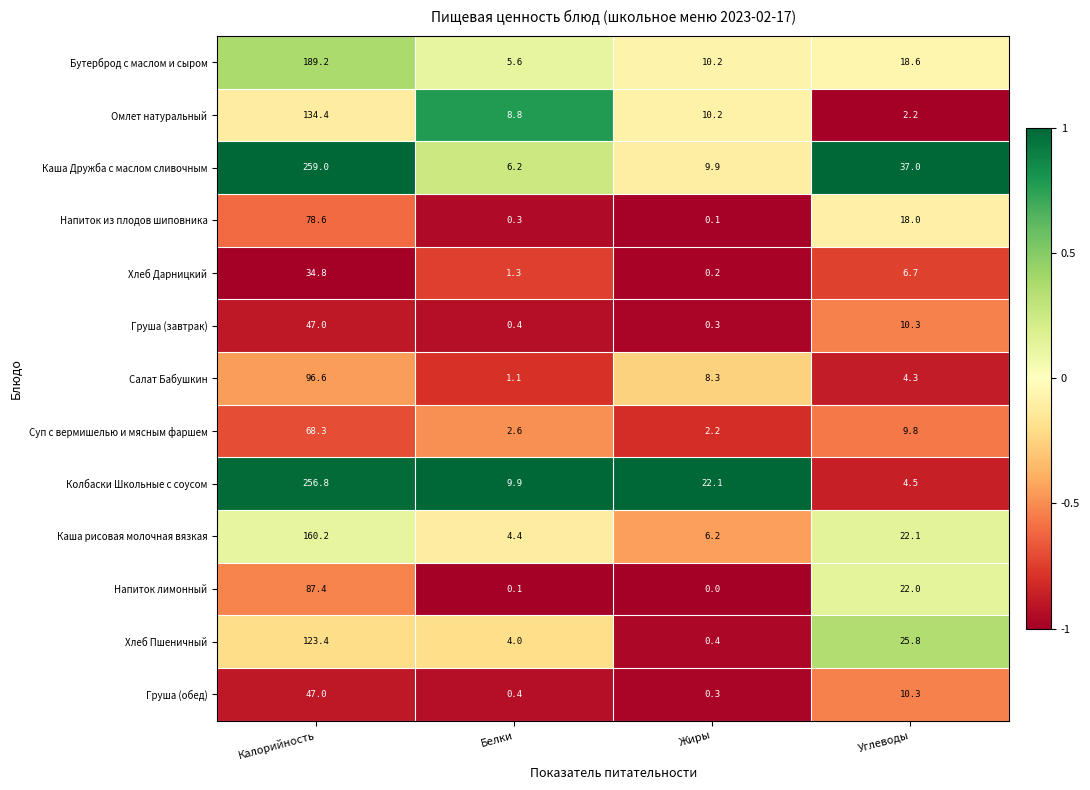

At how many categories does at least one series exceed 0?

4